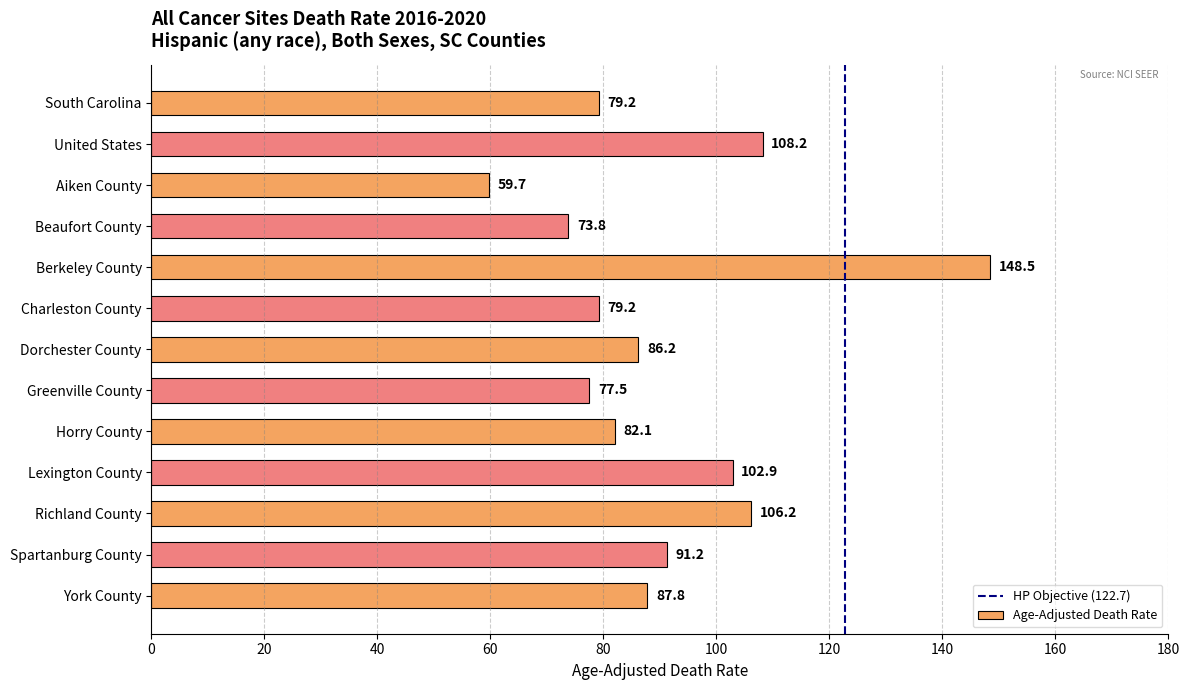

What is the change in value from United States to Dorchester County?

-22.0